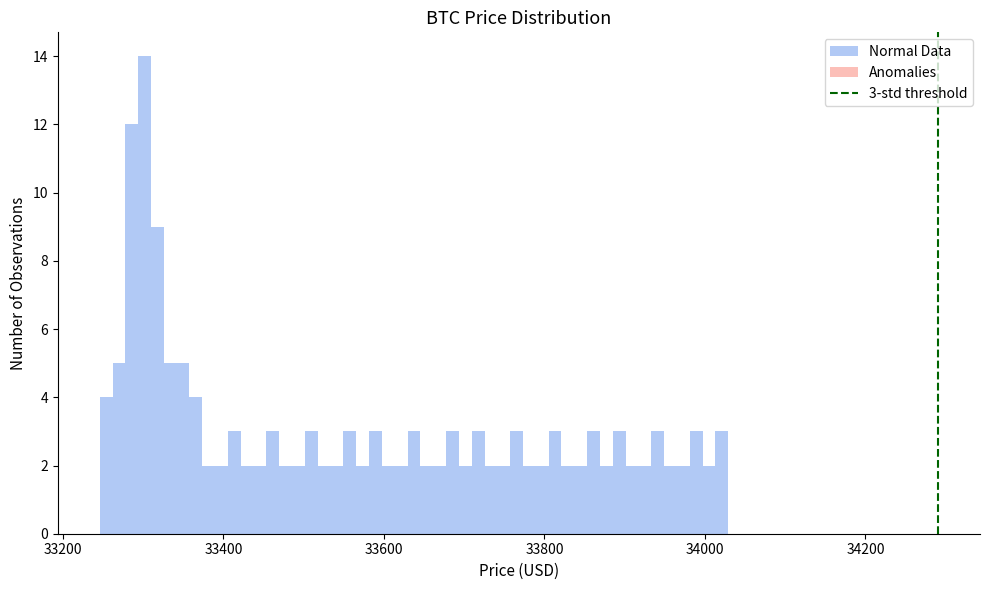

Read against the x-axis, roughly where is the centre of the tallest bar?

33300